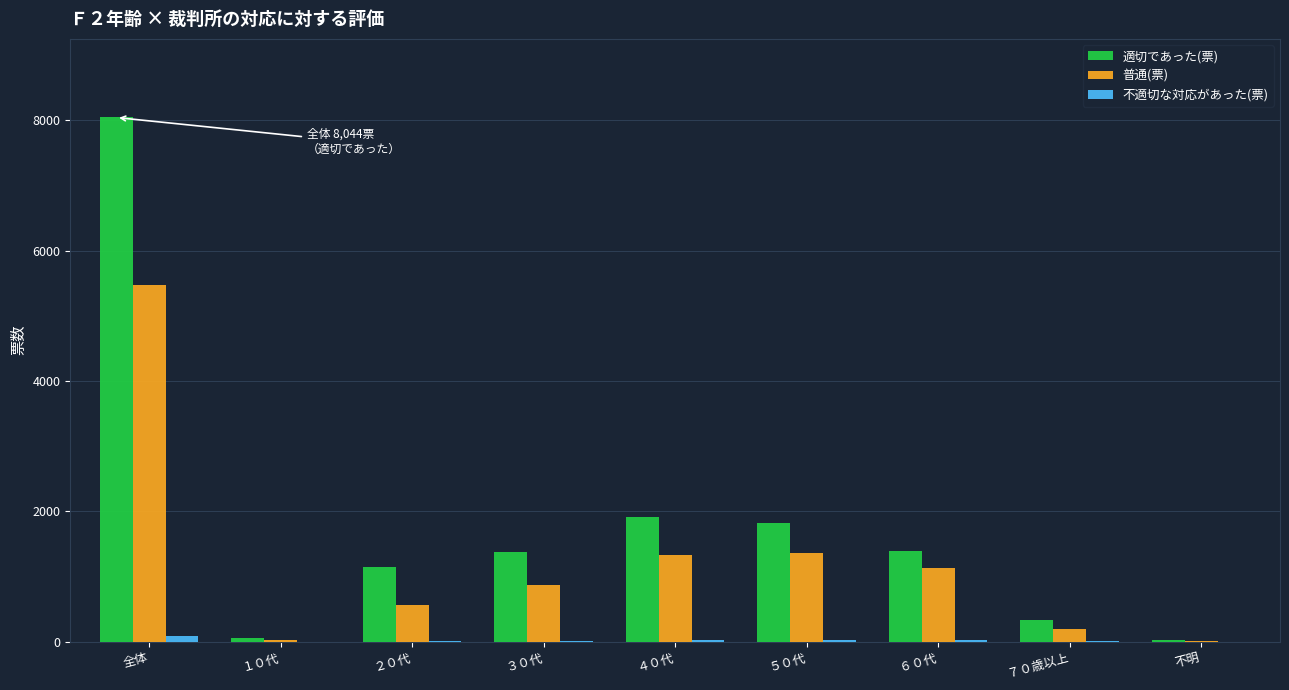

What is the maximum value shown in the chart?

8044